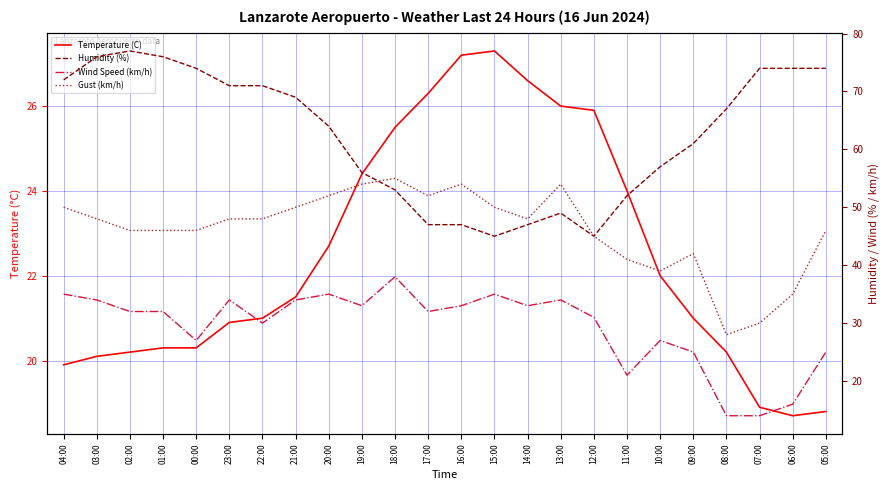

Is it true that Temperature (C) equals 36.6 at 20:00?

False